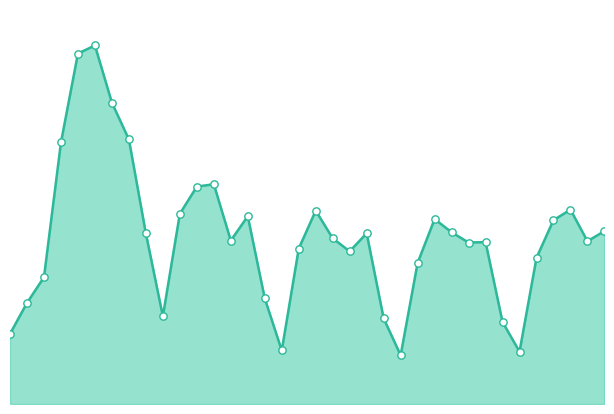

Does the chart have visible grid lines?

No